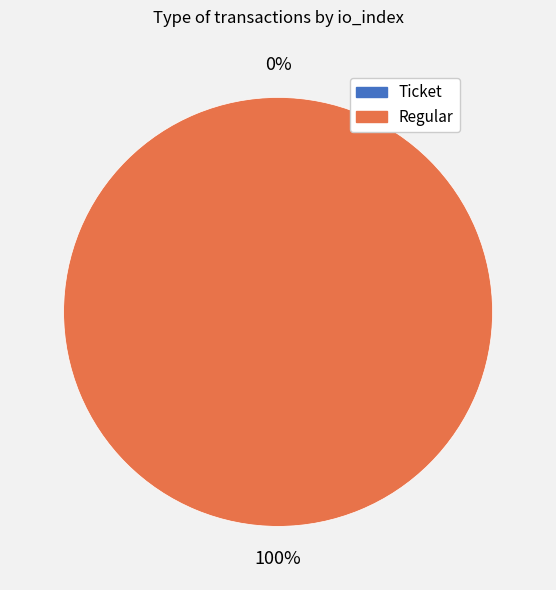

To the nearest percent, what is the difference between the largest and smallest slice percentages?

100%